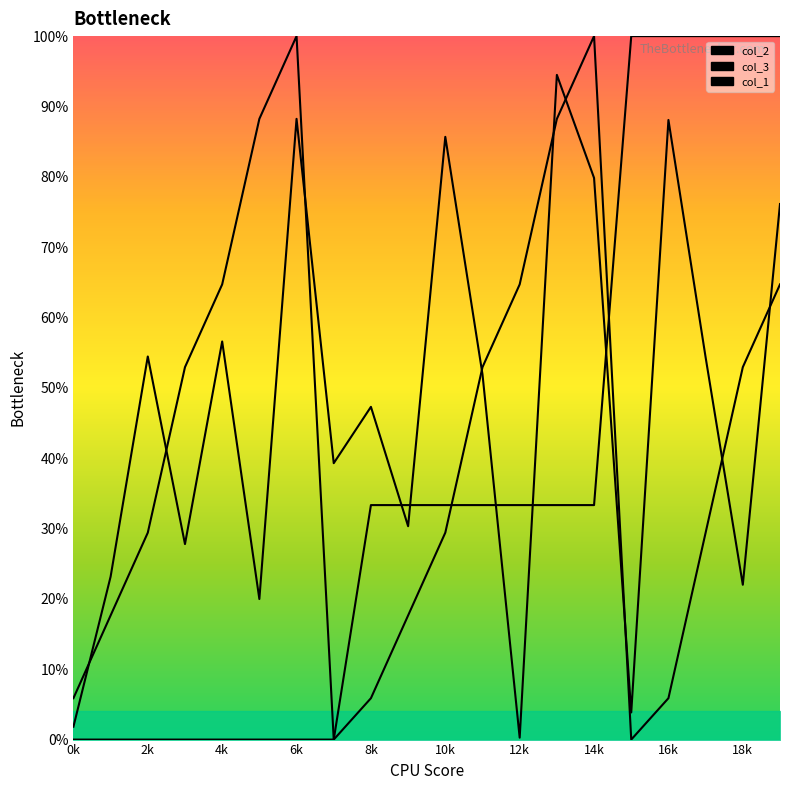

What is the sum of the col_3_line values at 19 and 18k?

0.8